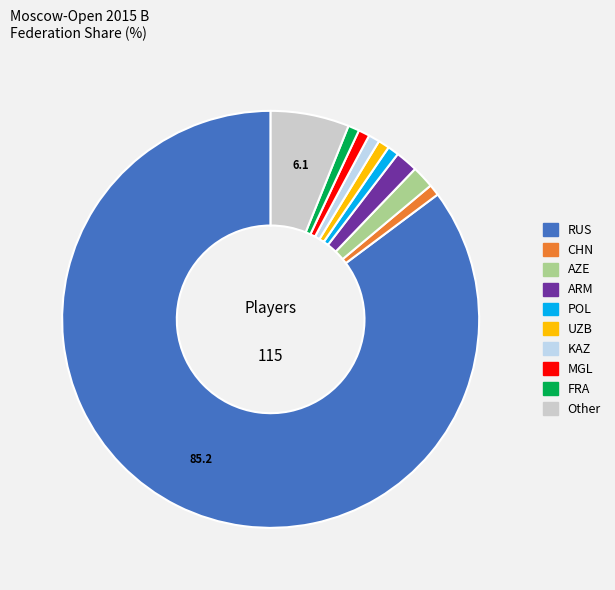

Count the number of slices in the pie.

10